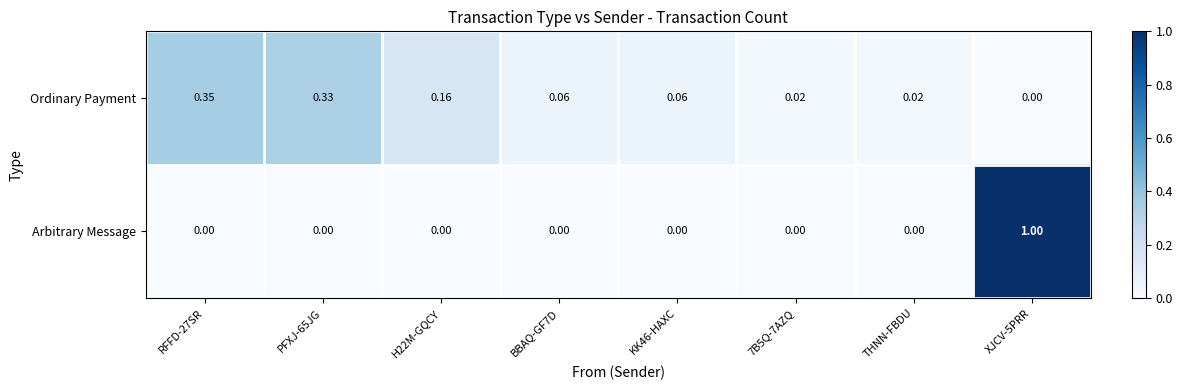

How many values in Ordinary Payment are above zero?

7